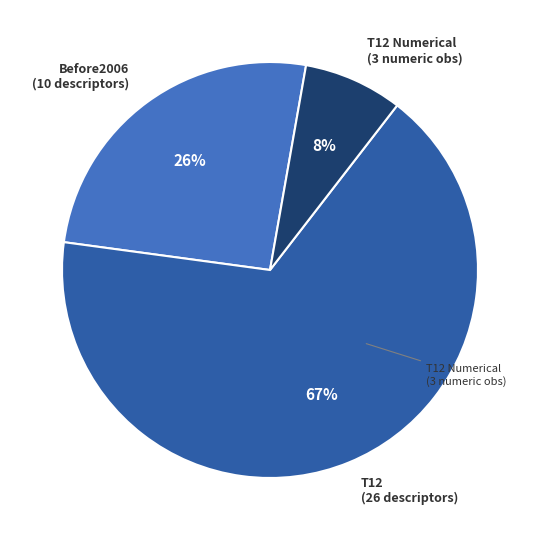

Which category has the smallest portion of the pie?

T12 Numerical (3 numeric obs)